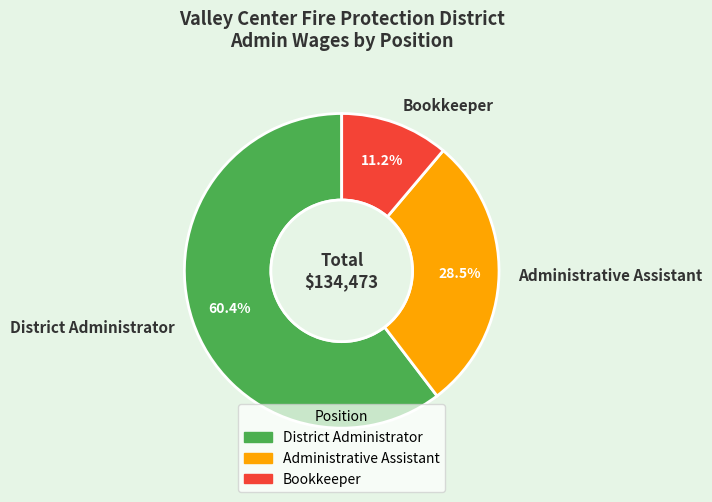

Rank the categories by value from lowest to highest.

Bookkeeper, Administrative Assistant, District Administrator